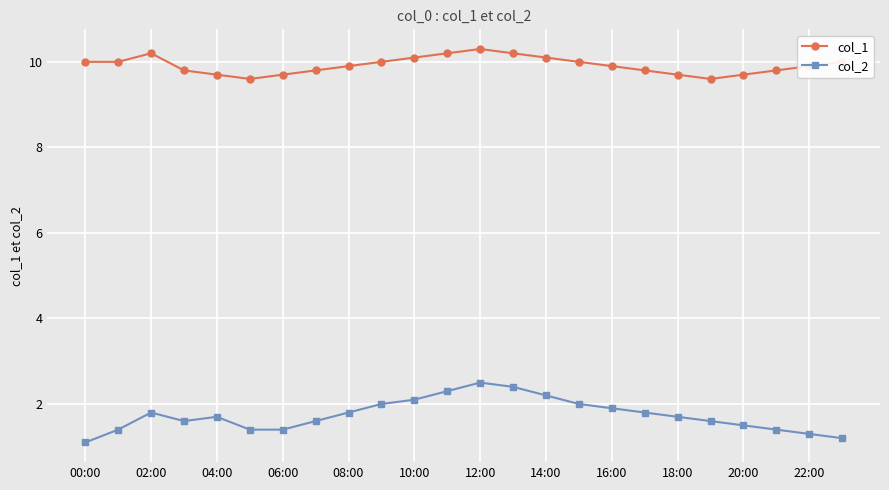

Which series has the widest spread of values?

col_2